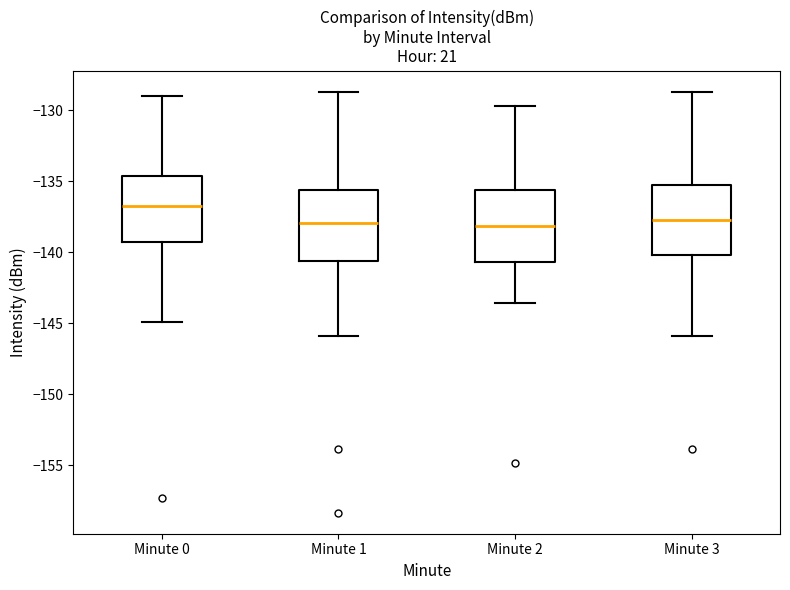

Where does the upper whisker of the box for Minute 2 end on the y-axis? The values are not printed on the chart, so give them approximately, as read against the axis.

-129.5